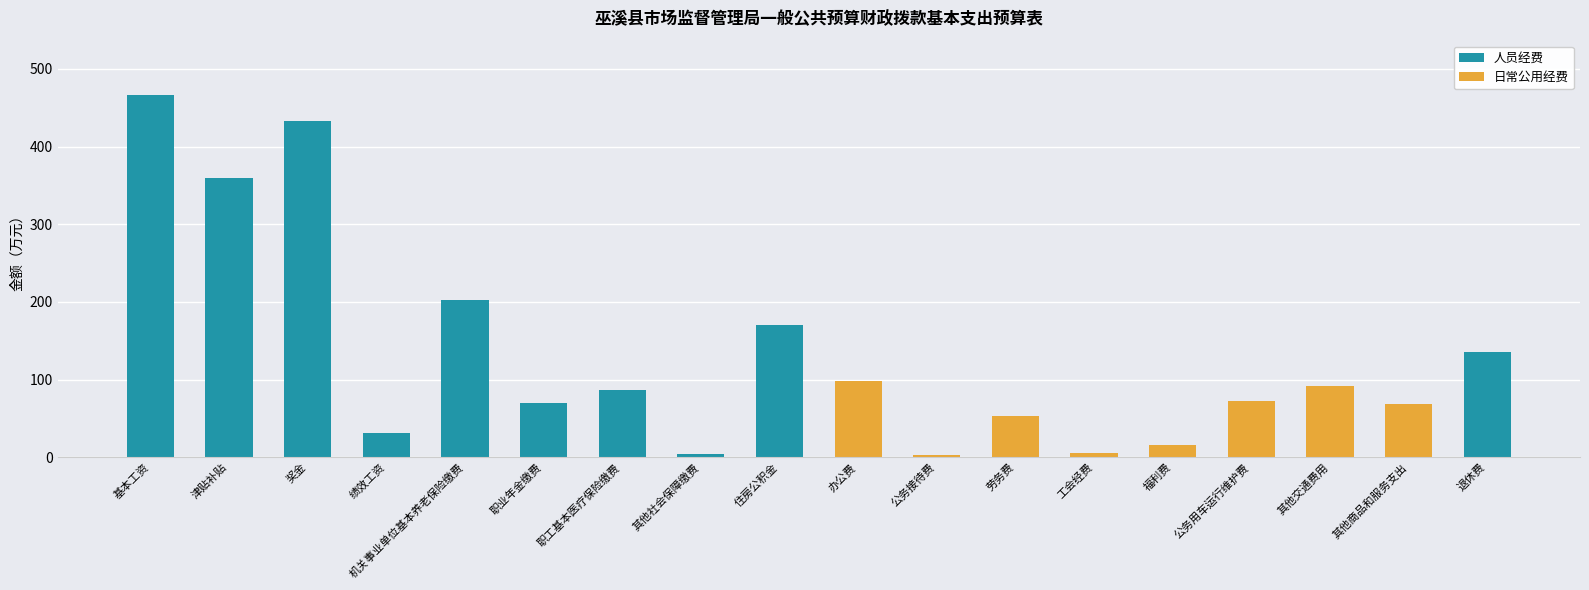

The value of 人员经费 at 津贴补贴 is 359.5. True or false?

True